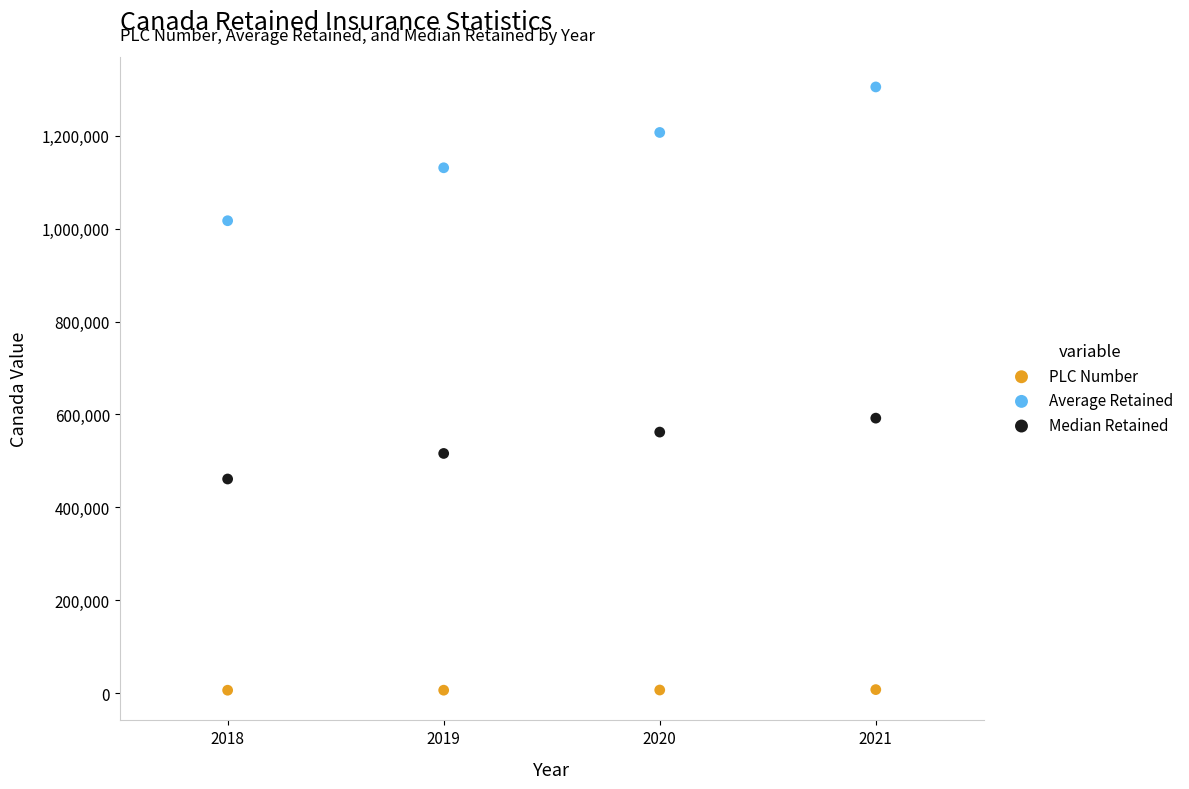

Which series contains the lowest Y value?

PLC Number